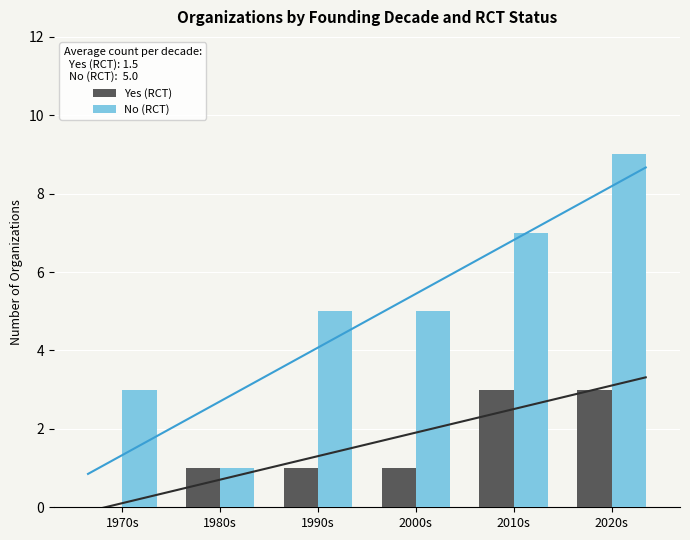

Where is No (RCT) nearest to the value 5?

1990s